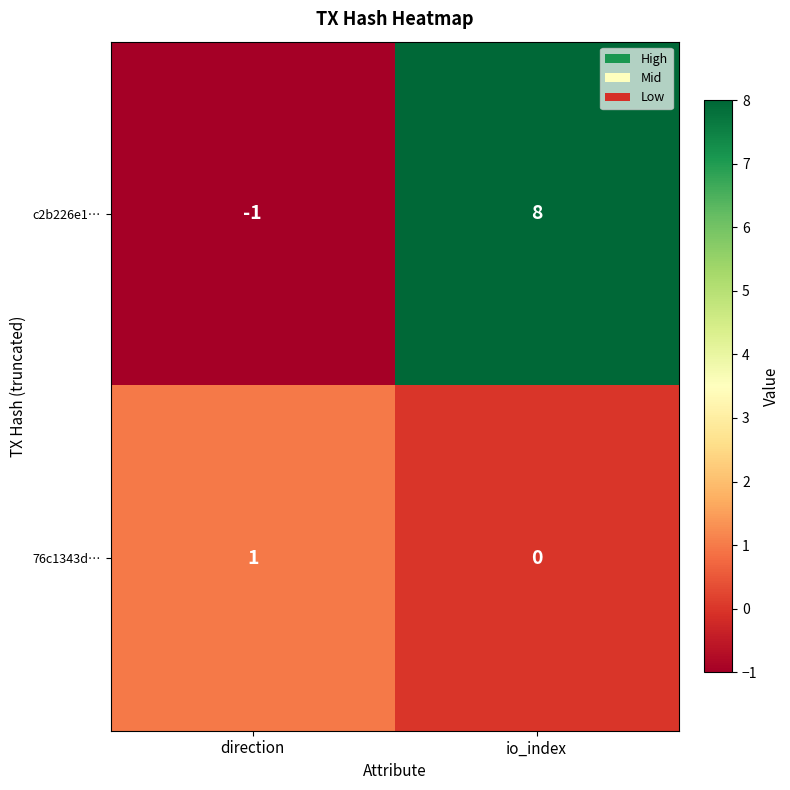

Rank the series at direction from highest to lowest value.

76c1343d…, c2b226e1…